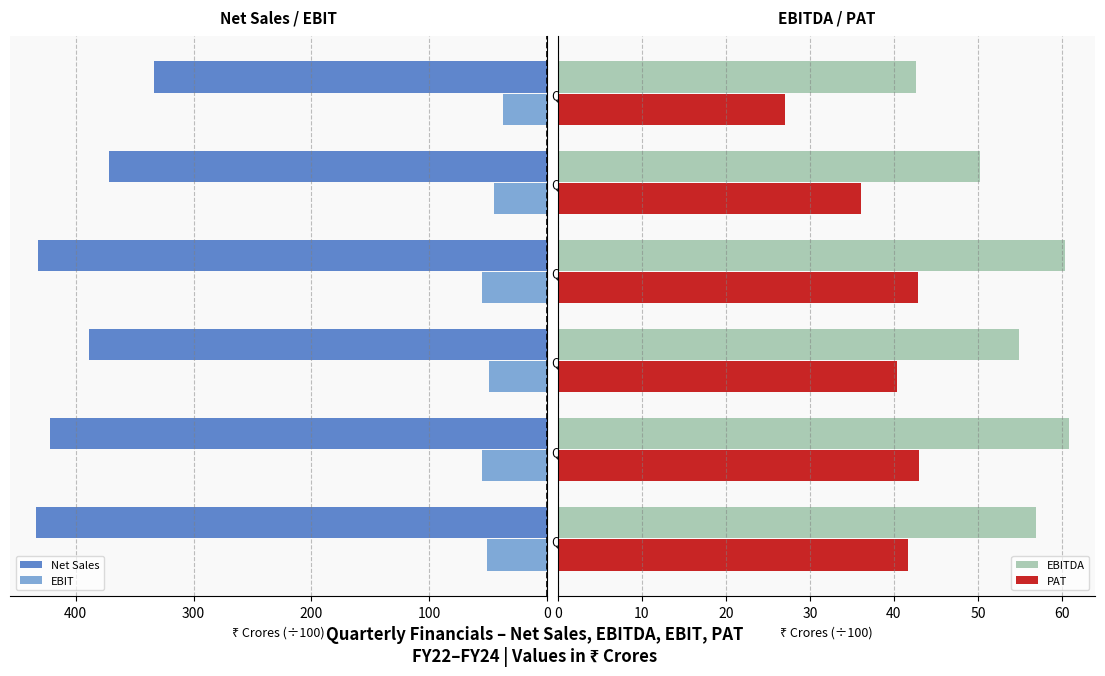

How many groups of bars are there?

6